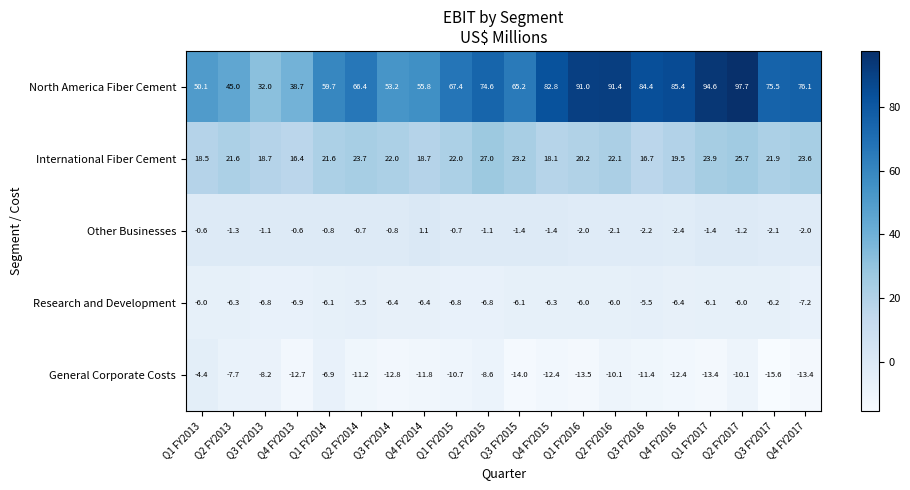

List the series in order of their peak value, lowest first.

Research and Development, General Corporate Costs, Other Businesses, International Fiber Cement, North America Fiber Cement